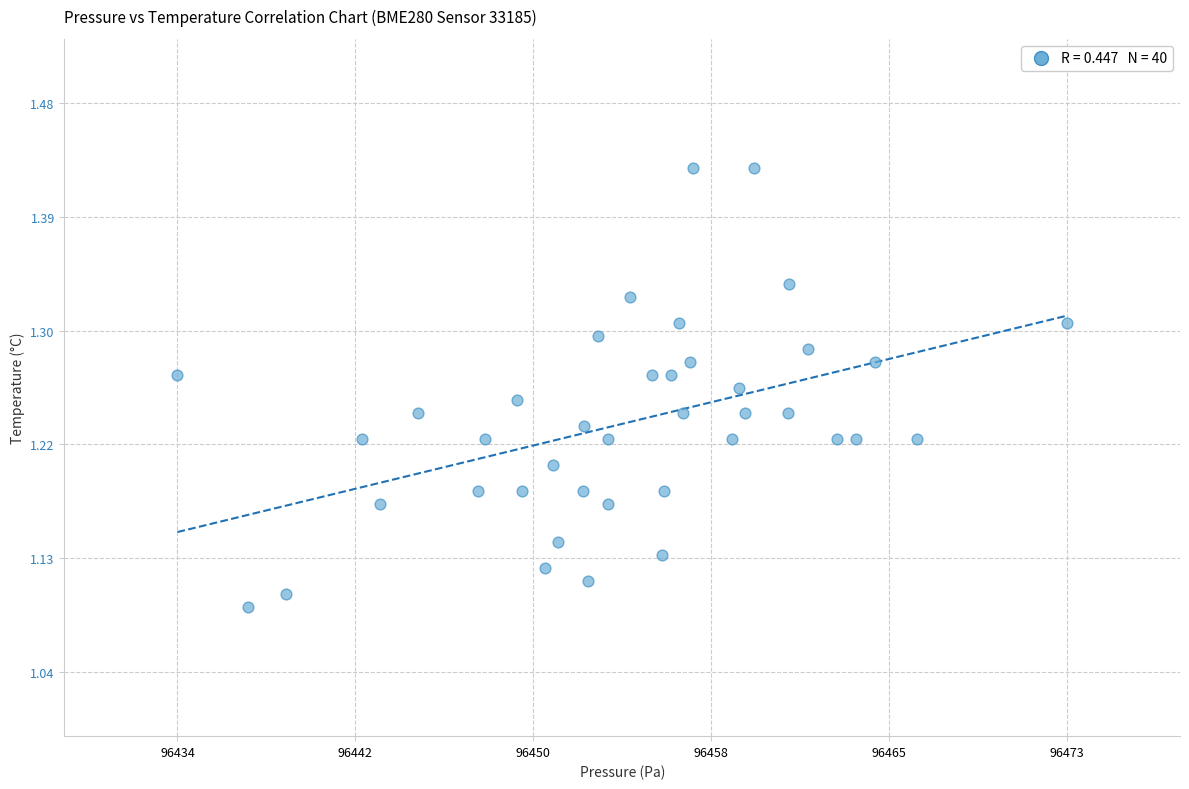

What is the range of Y values (max minus min)?

0.3